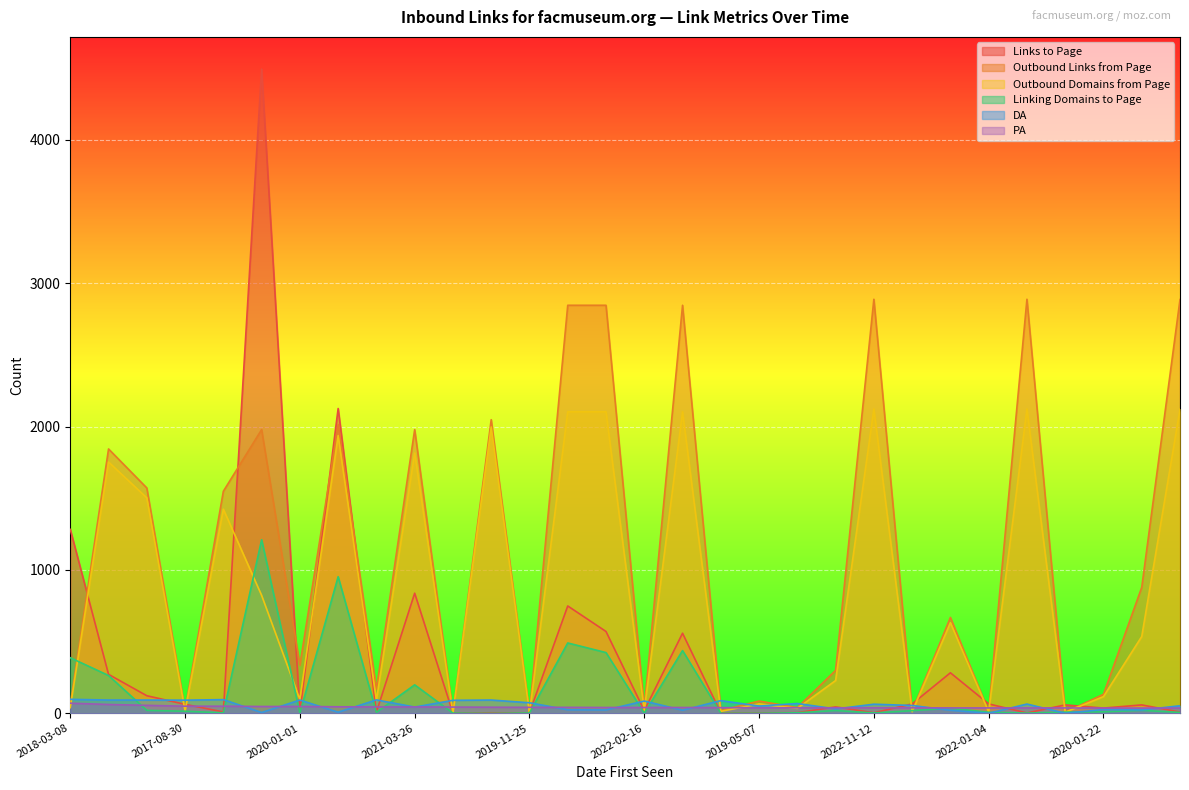

Count the number of data series in this chart.

6